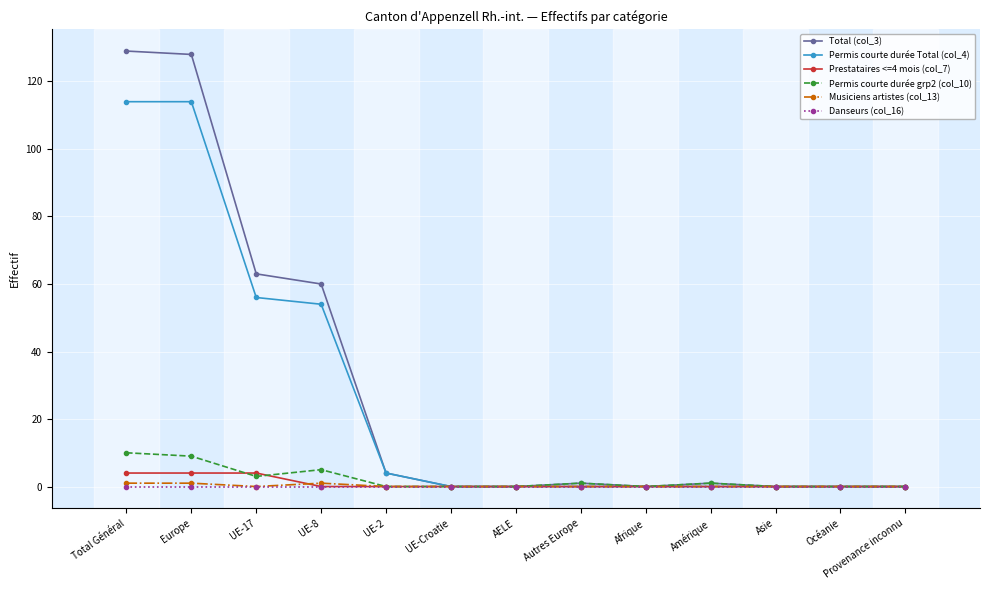

What is the label of the 2nd point from the right?

Océanie